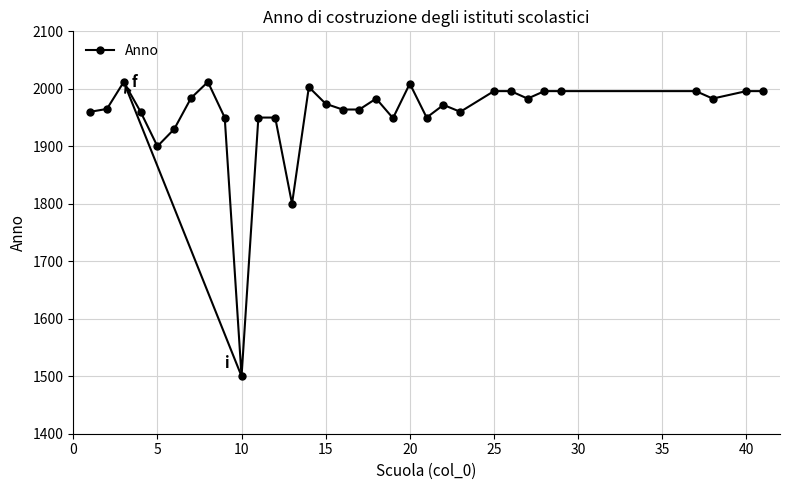

What is the sum of all values?

62539